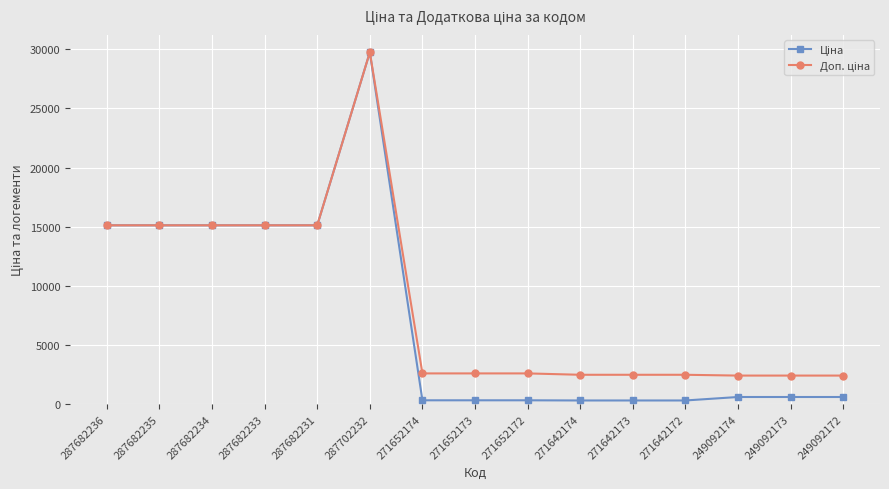

At how many categories does at least one series exceed 7650?

6